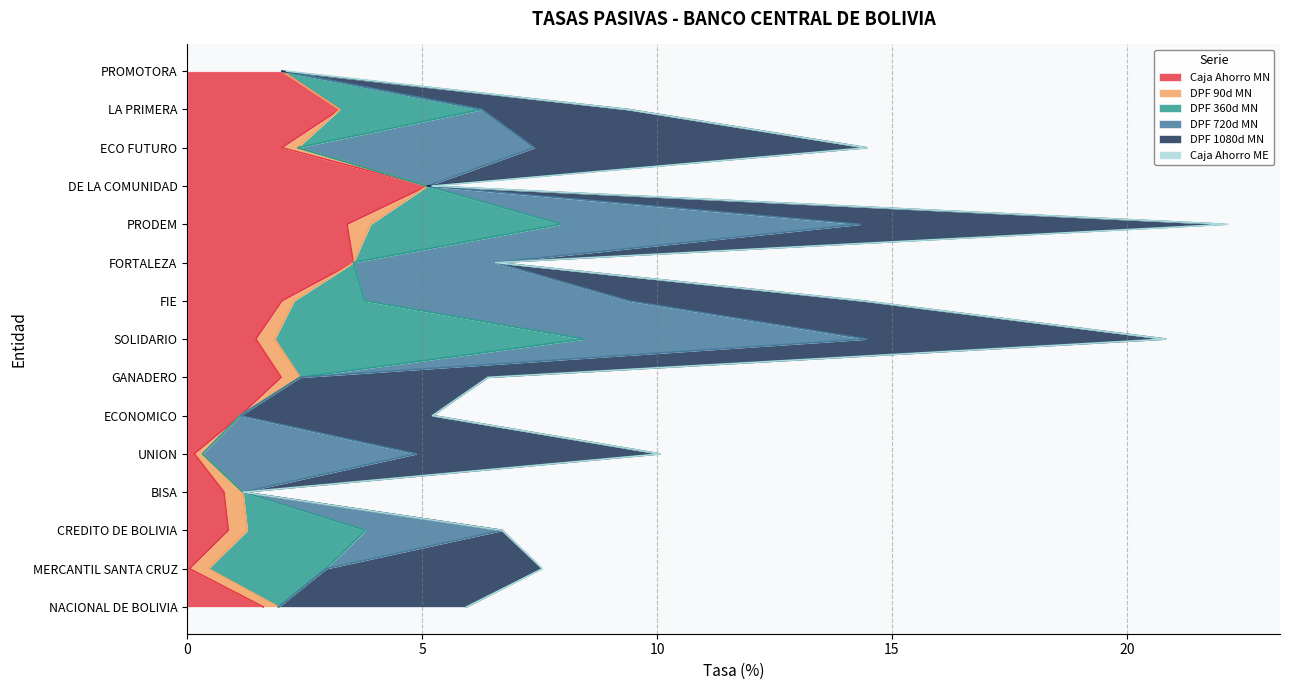

At ECO FUTURO, list the series in order from largest to smallest.

DPF 1080d MN, DPF 720d MN, Caja Ahorro MN, DPF 90d MN, DPF 360d MN, Caja Ahorro ME